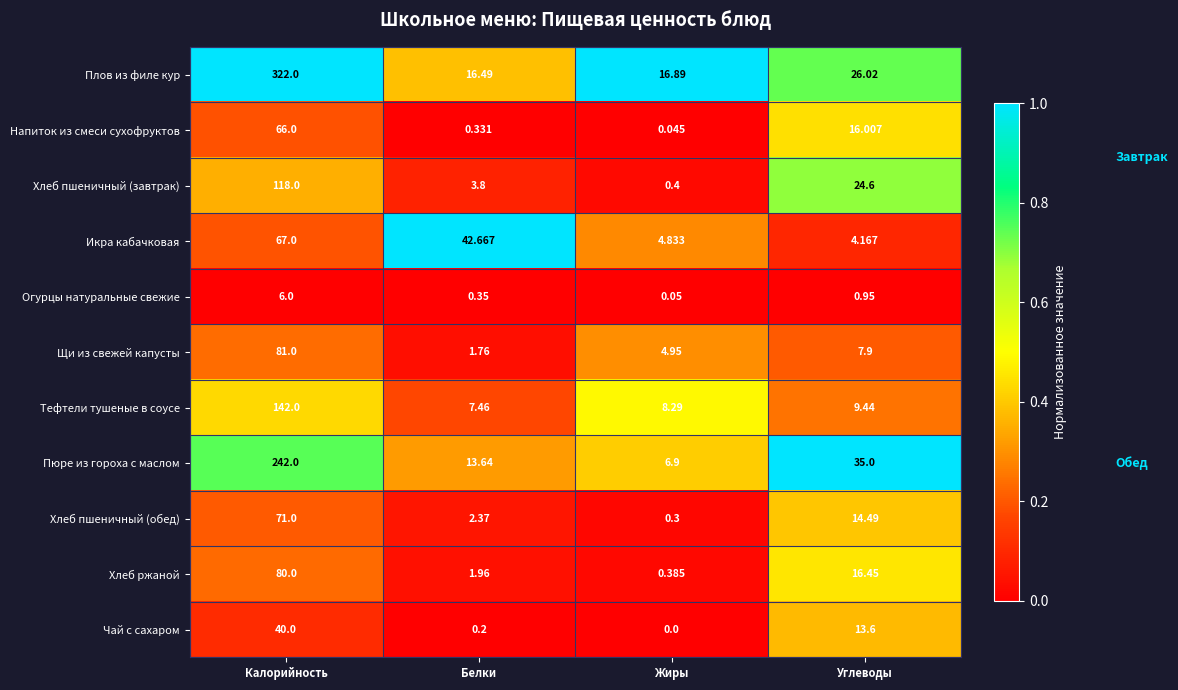

List the series in order of their peak value, lowest first.

Огурцы натуральные свежие, Чай с сахаром, Напиток из смеси сухофруктов, Икра кабачковая, Хлеб пшеничный (обед), Хлеб ржаной, Щи из свежей капусты, Хлеб пшеничный (завтрак), Тефтели тушеные в соусе, Пюре из гороха с маслом, Плов из филе кур